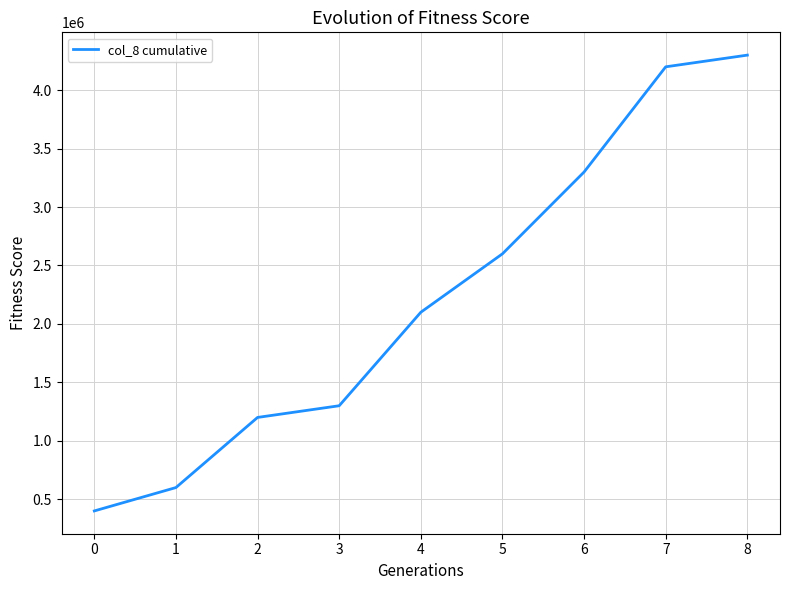

Is it true that the value at 7 is 2572034?

False